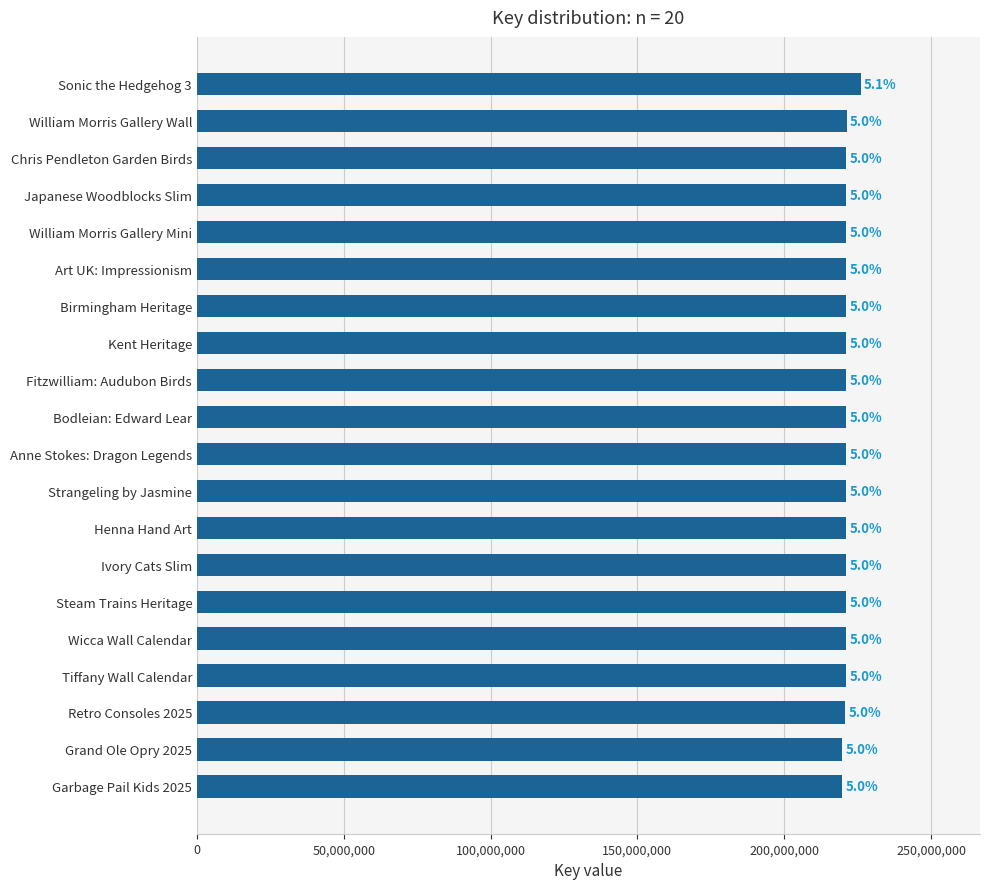

What is the greatest value displayed?

226011865